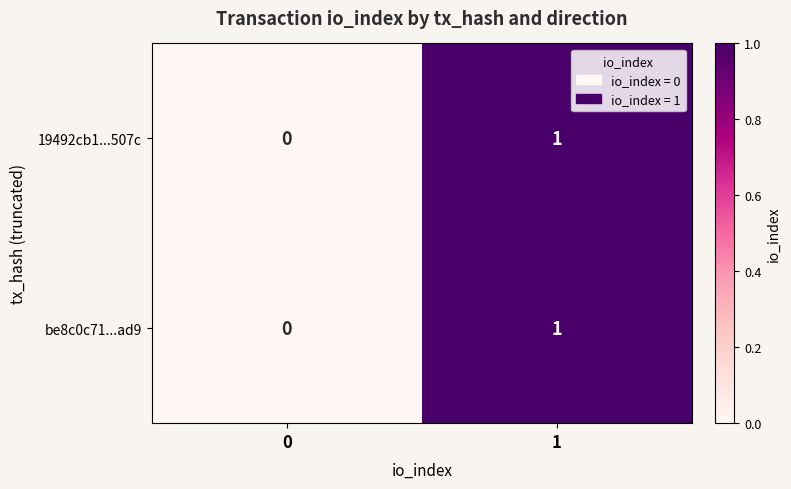

Reading left to right, transcribe all the data shown in this chart.

19492cb1...507c: 0	1
be8c0c71...ad9: 0	1